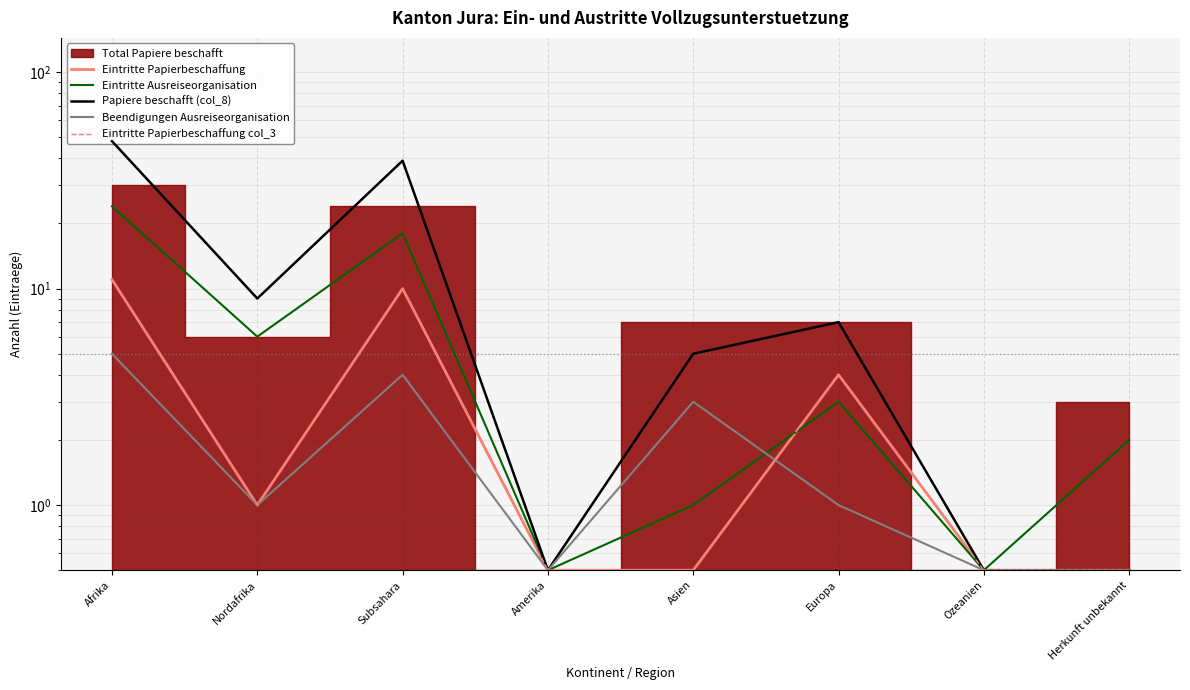

True or false: Papiere beschafft (col_8) has more than 0 interior local peaks.

True